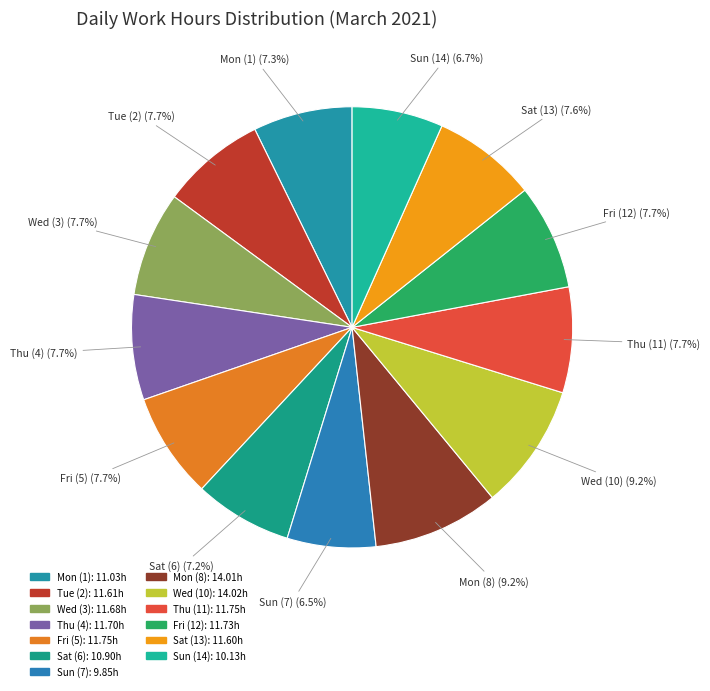

To the nearest percent, what is the difference between the largest and smallest slice percentages?

3%